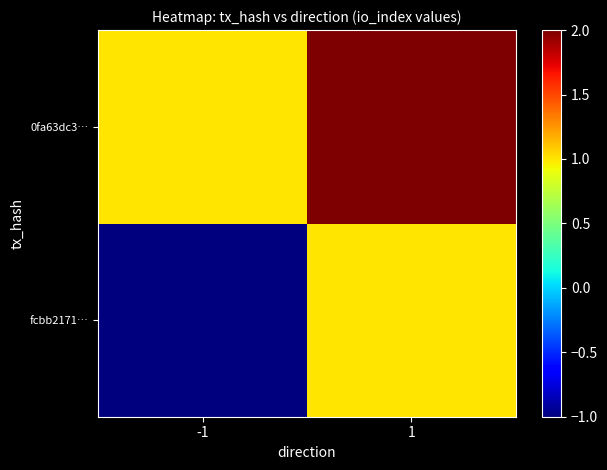

Reading right to left, list all the values displayed in this chart.

fcbb2171…: 1=1	-1=-1
0fa63dc3…: 1=2	-1=1